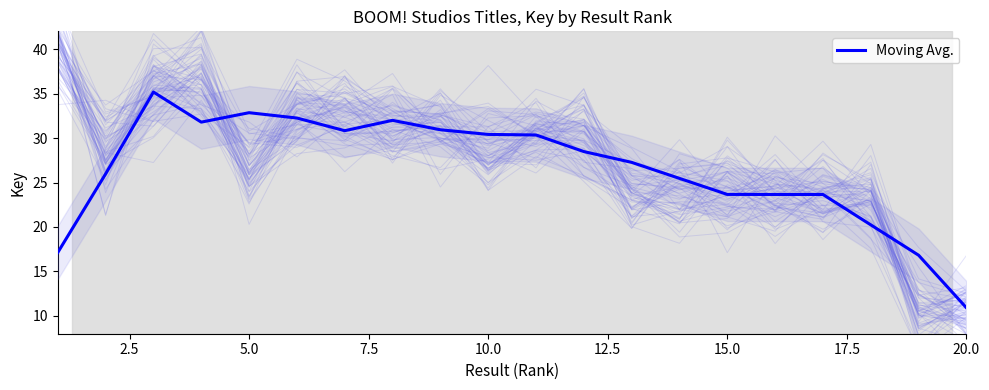

What is the minimum value for Moving Avg.?

10.9